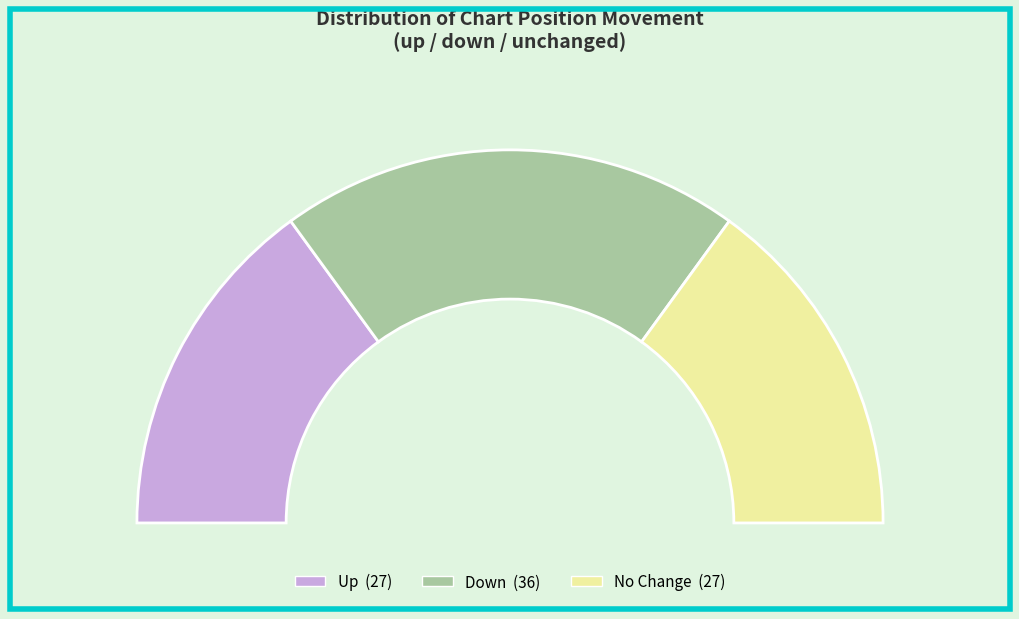

Do up and down together represent more than half of the pie?

Yes